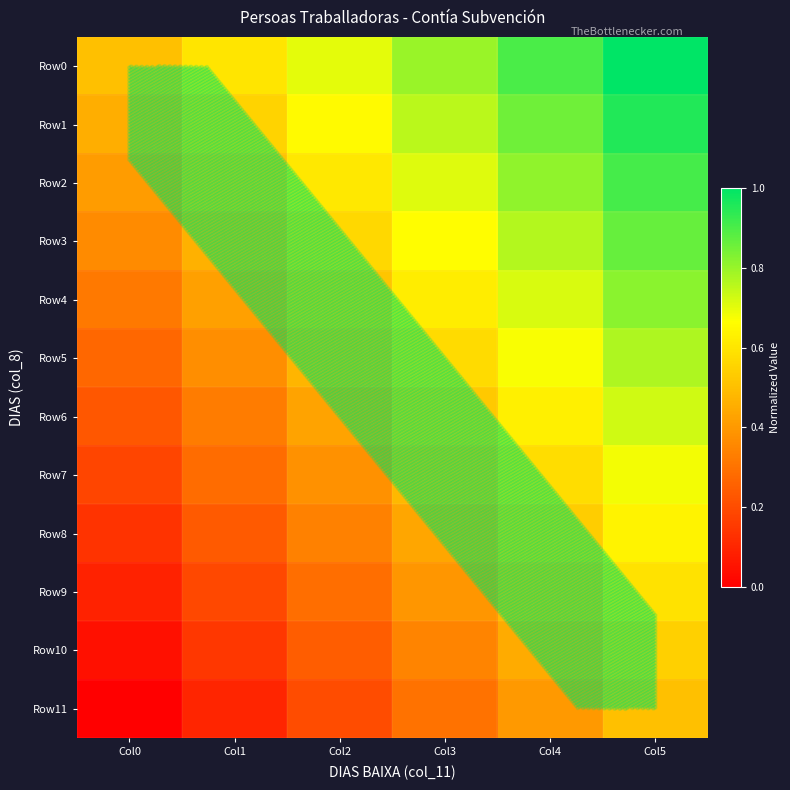

Count the number of data series in this chart.

12